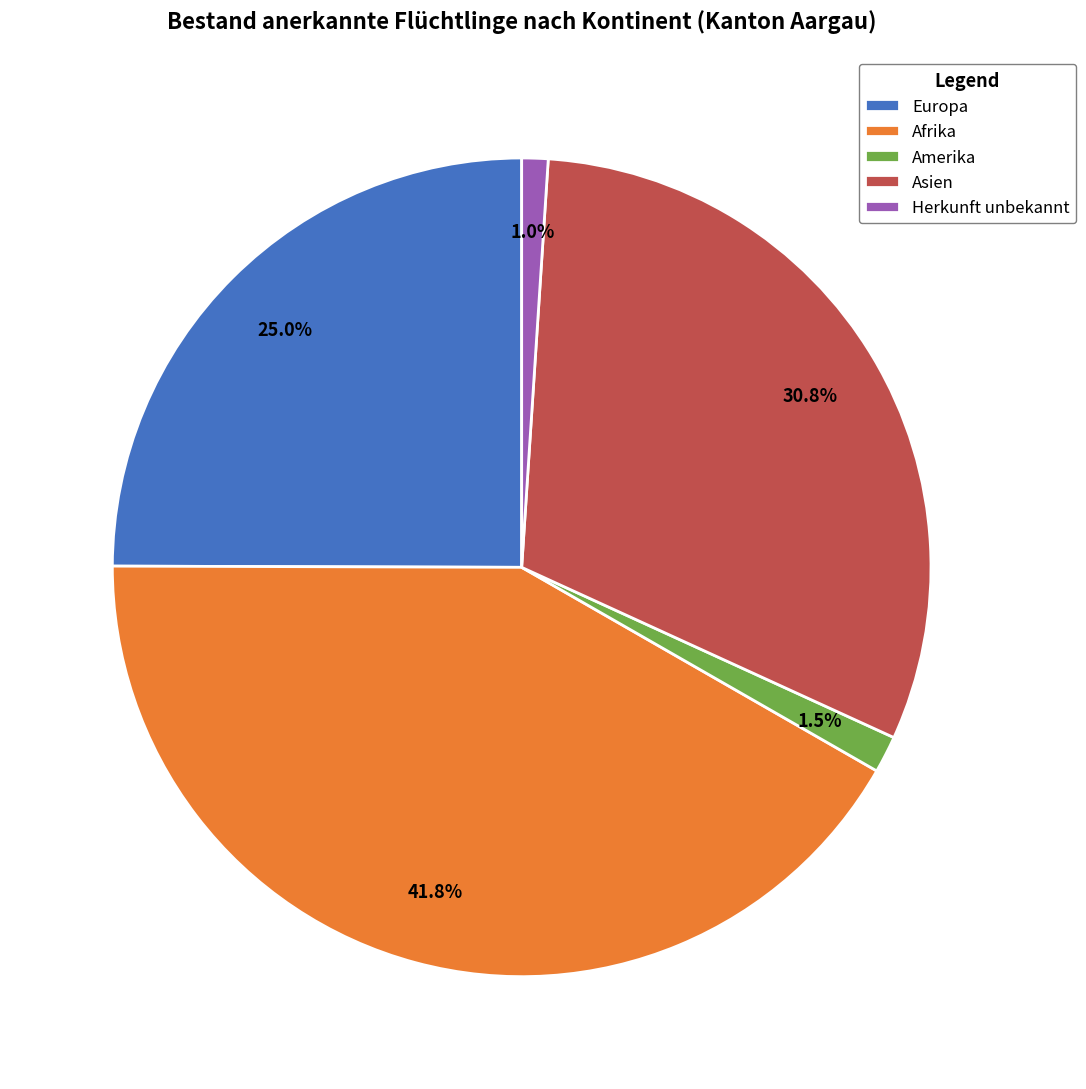

How many segments does this pie chart have?

5